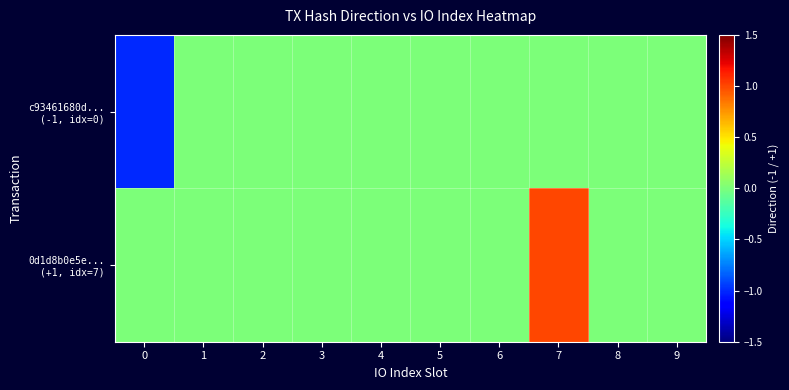

At how many categories does at least one series exceed 0?

1